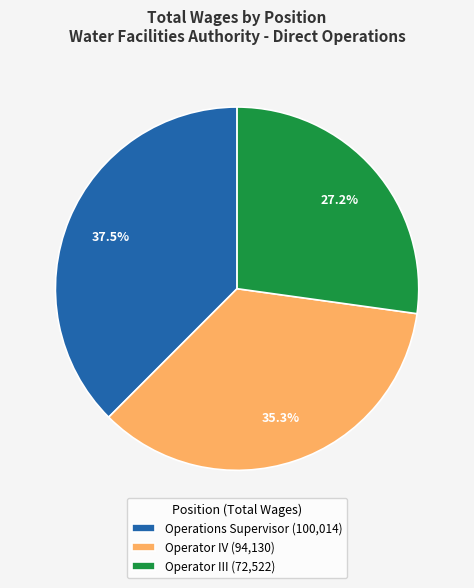

Rank the categories by value from lowest to highest.

Operator III, Operator IV, Operations Supervisor